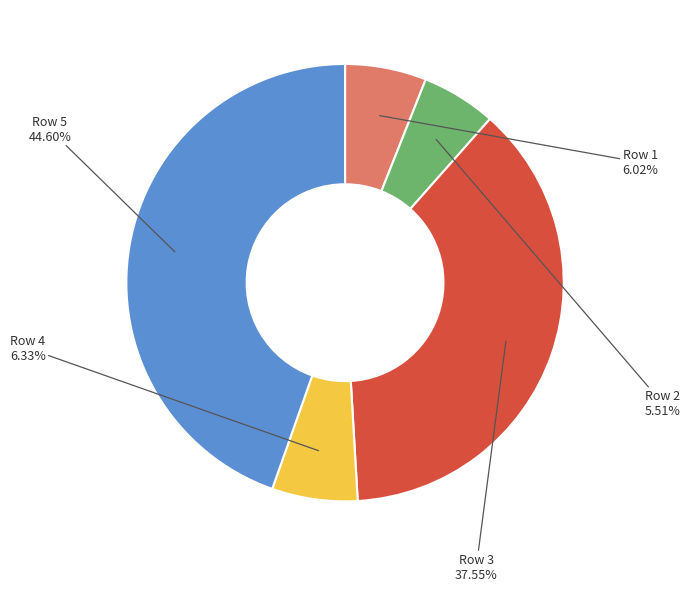

Does any single category account for the majority?

No